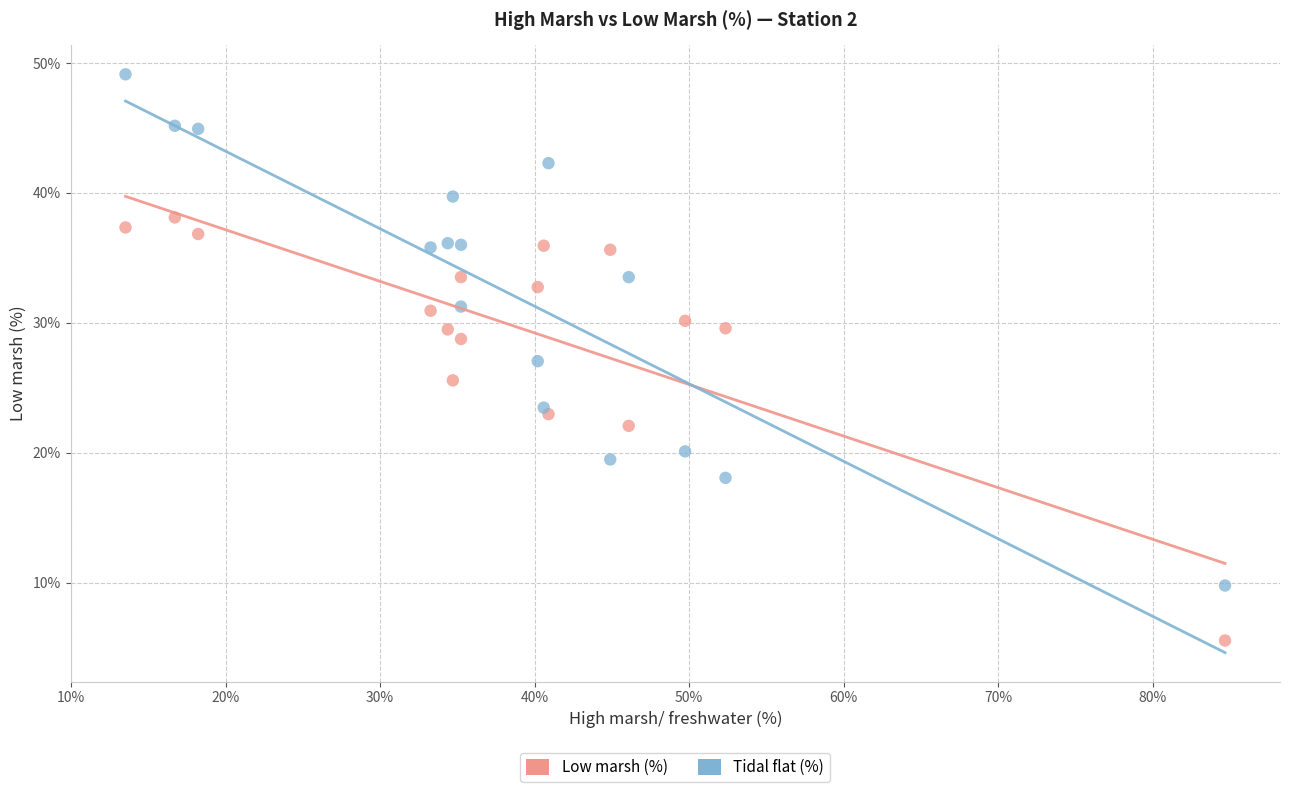

Which series has the widest spread of Y values?

Tidal flat (%)